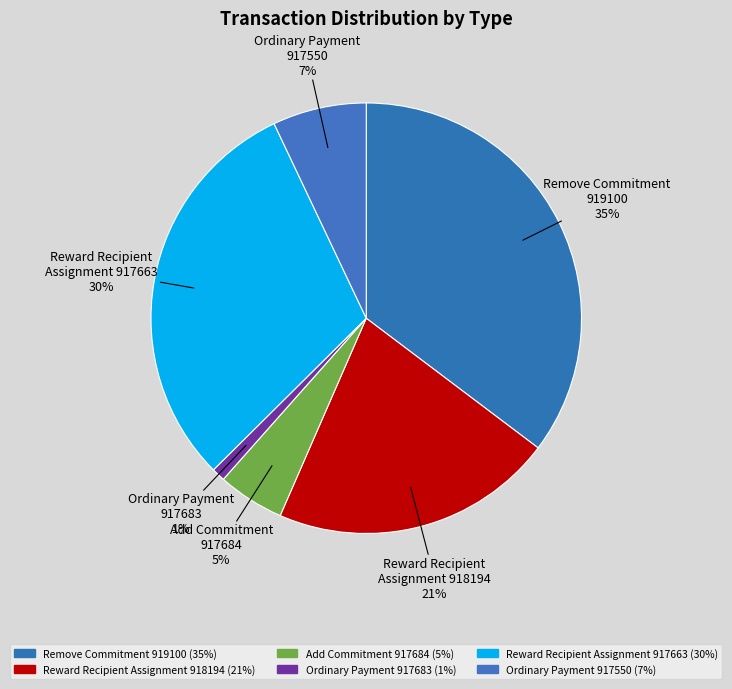

Between Ordinary Payment 917683 and Ordinary Payment 917550, which is larger?

Ordinary Payment 917550